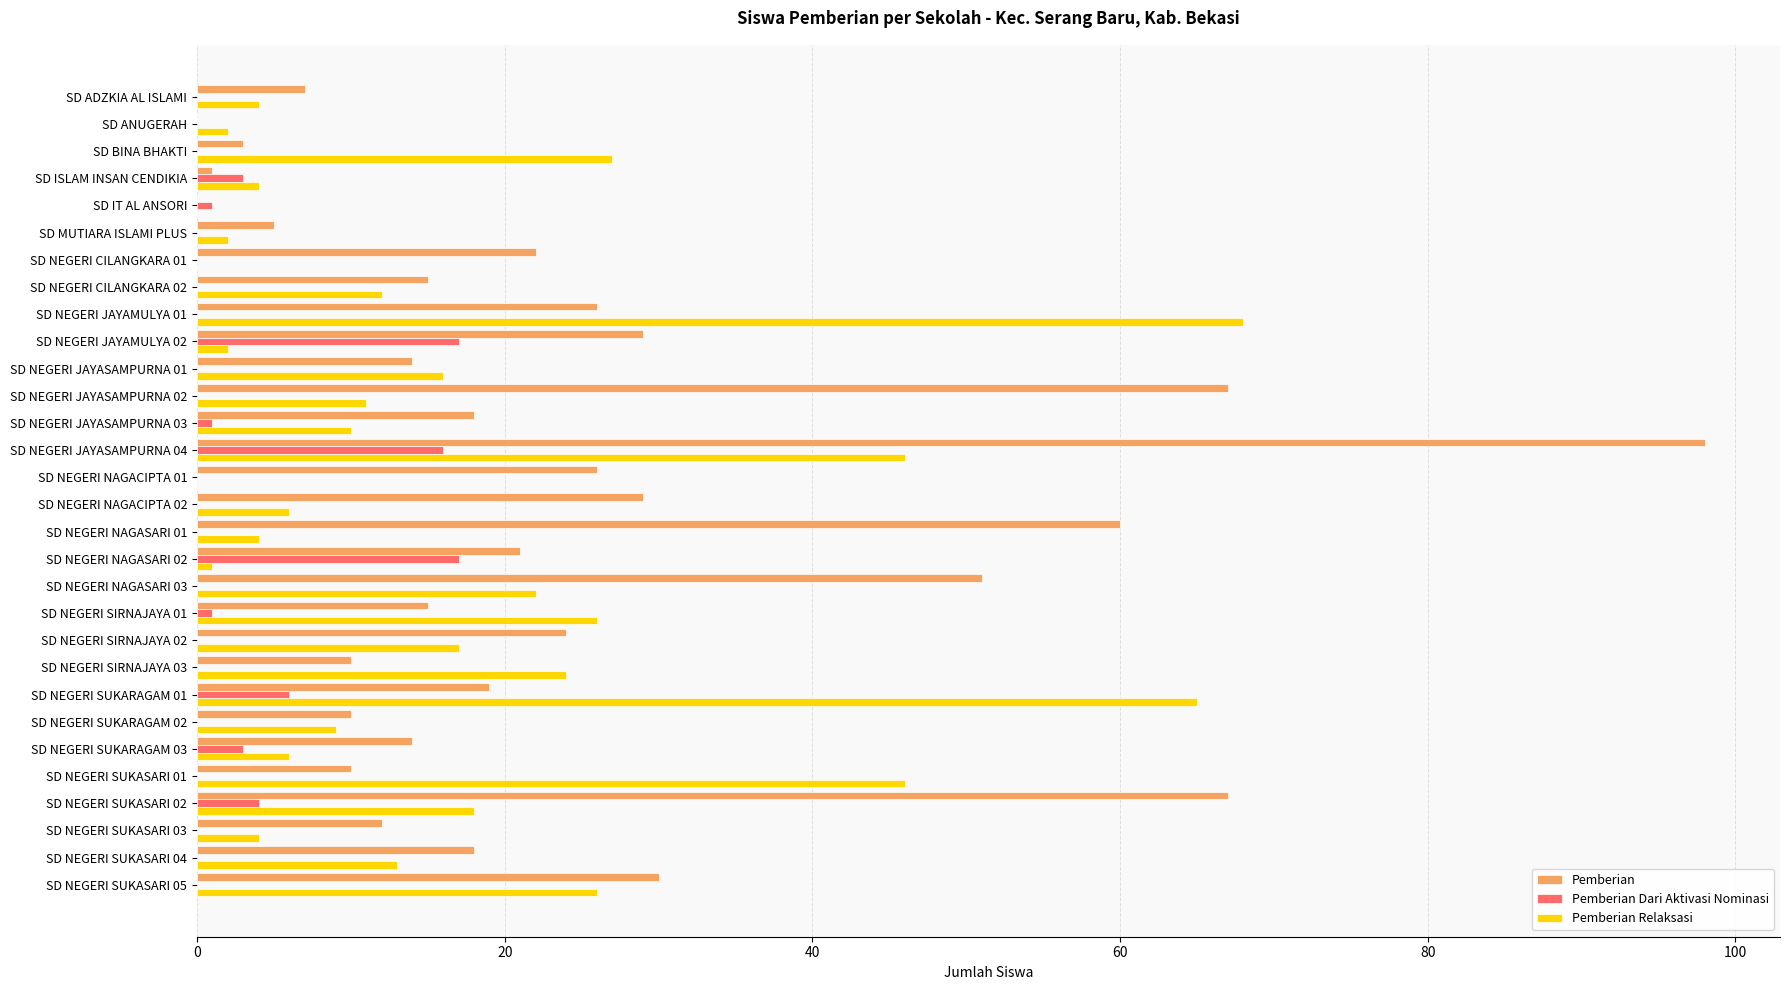

What is the maximum value shown in the chart?

98